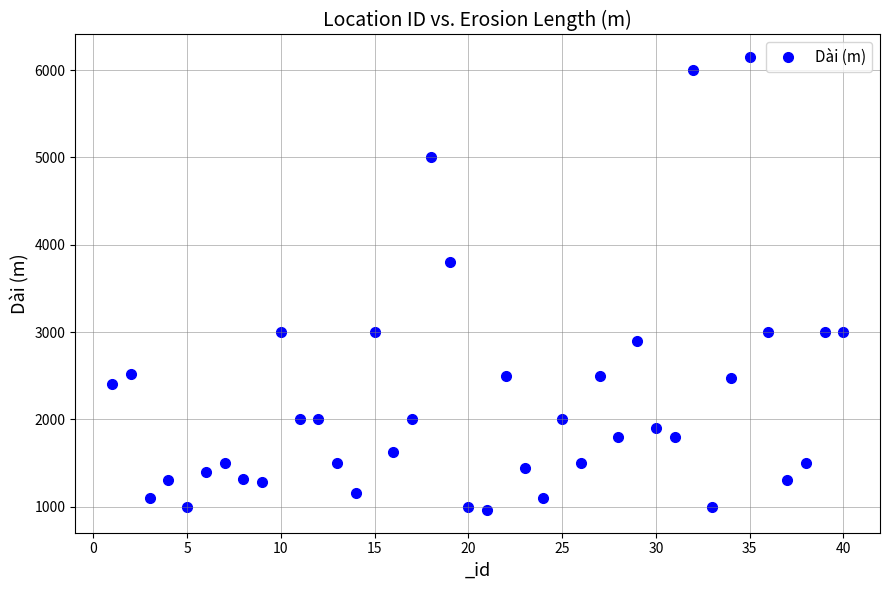

What is the range of X values (max minus min)?

39